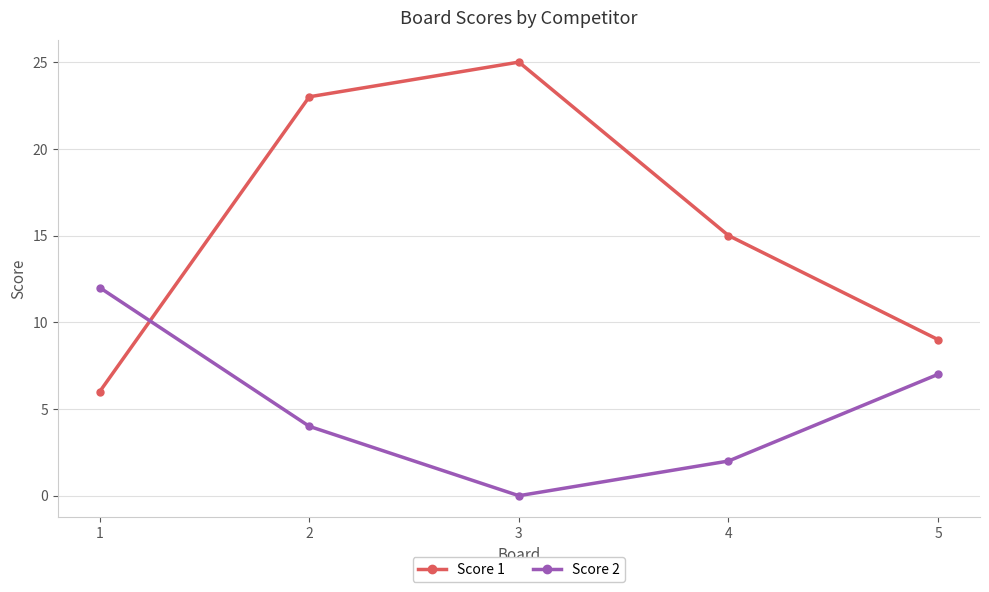

What is the value of the Score 1 point at the 1st from the left?

6